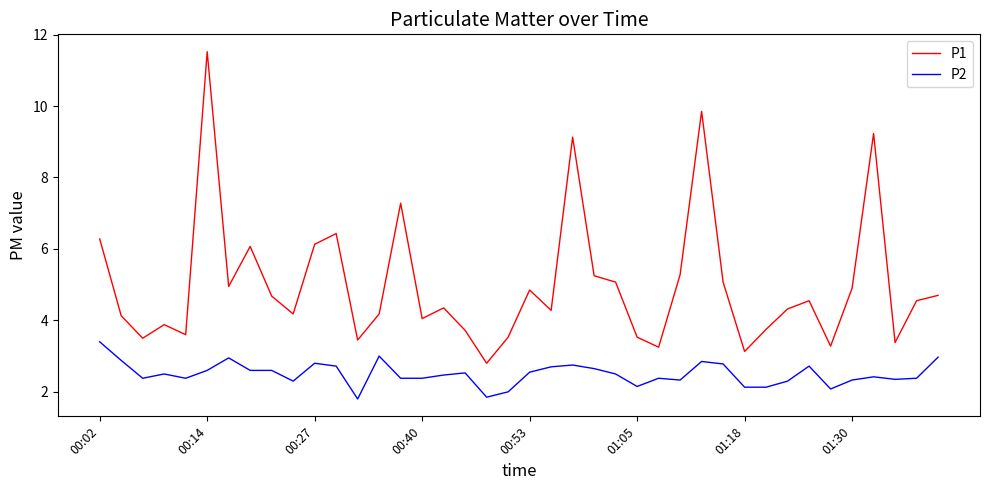

True or false: P1 and P2 cross at least once.

False